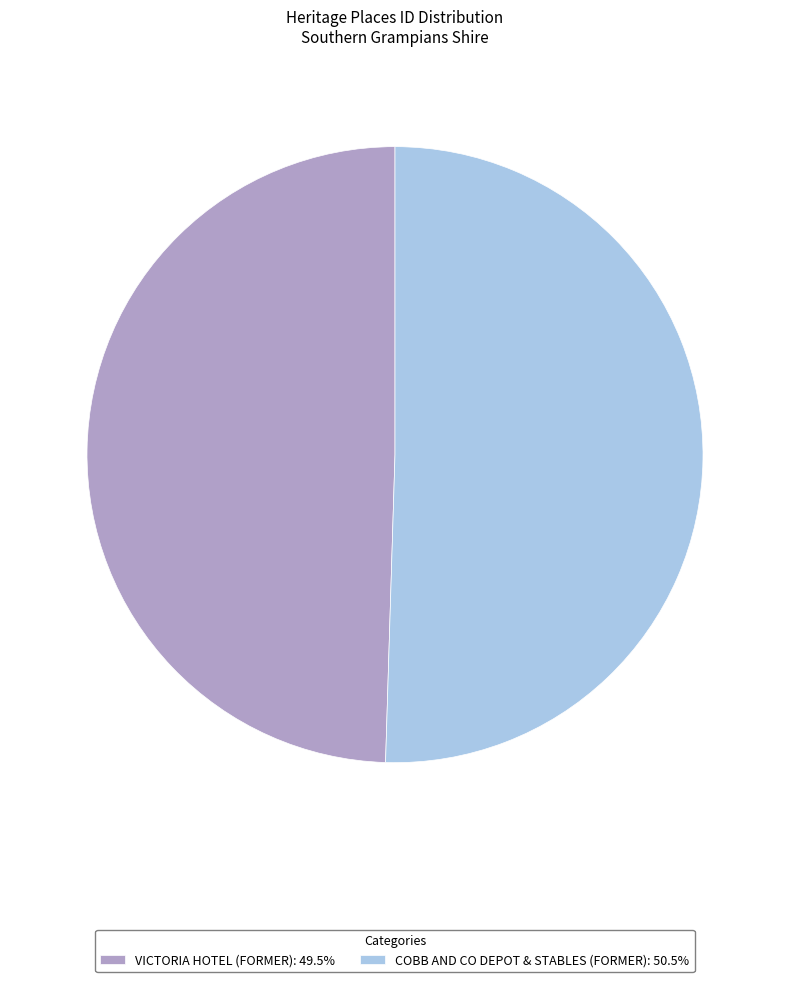

What is the ratio of the value at COBB AND CO DEPOT & STABLES (FORMER): 50.5% to the value at VICTORIA HOTEL (FORMER): 49.5%?

1.0